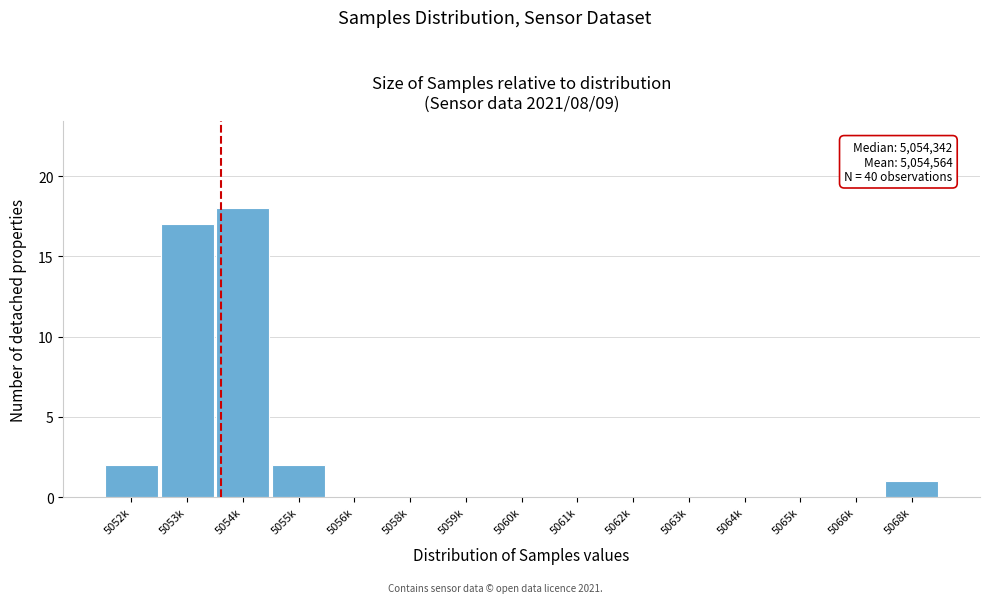

Reading left to right, transcribe all the data shown in this chart.

5052k=2	5053k=17	5054k=18	5055k=2	5056k=0	5058k=0	5059k=0	5060k=0	5061k=0	5062k=0	5063k=0	5064k=0	5065k=0	5066k=0	5068k=1